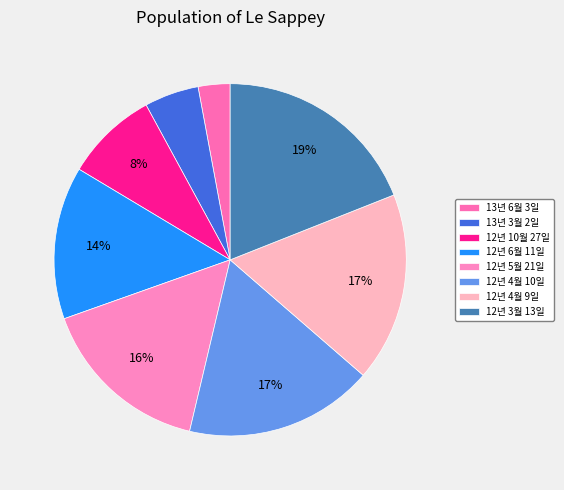

Do 13년 6월 3일 and 12년 3월 13일 together represent more than half of the pie?

No